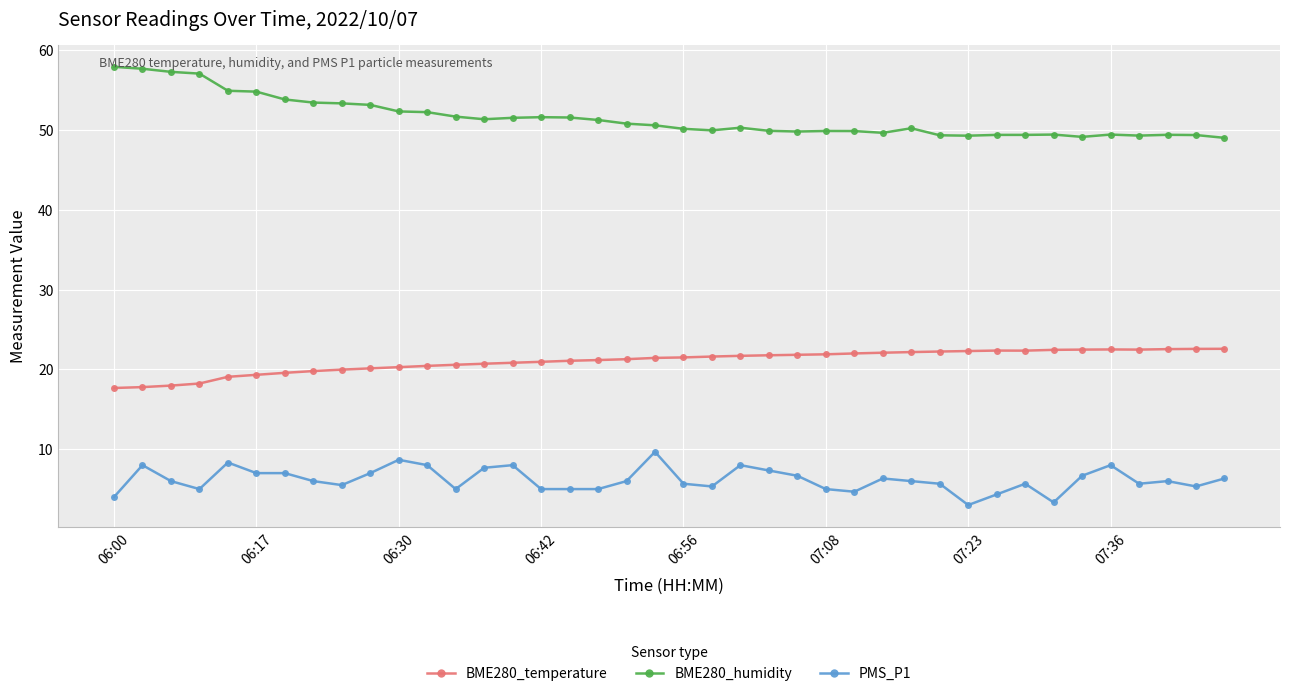

At how many categories does at least one series exceed 25?

40